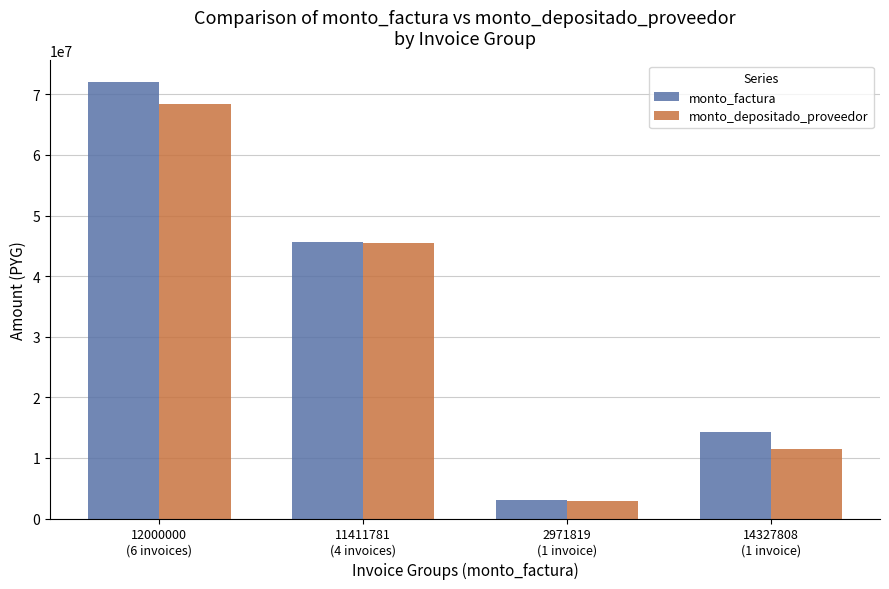

Which series has the largest total across all categories?

monto_factura